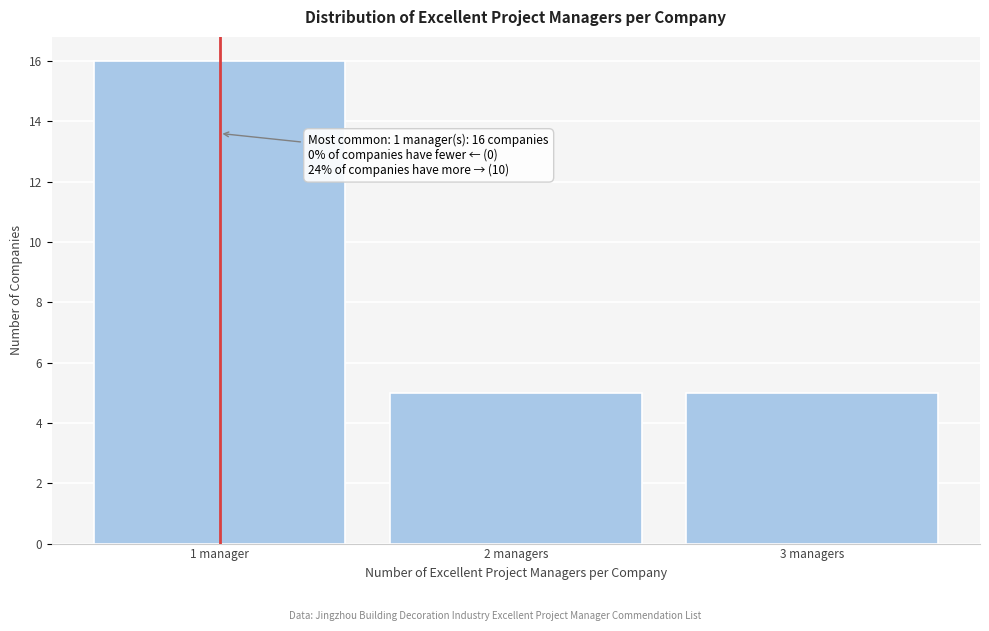

Reading left to right, list all the values displayed in this chart.

16	5	5